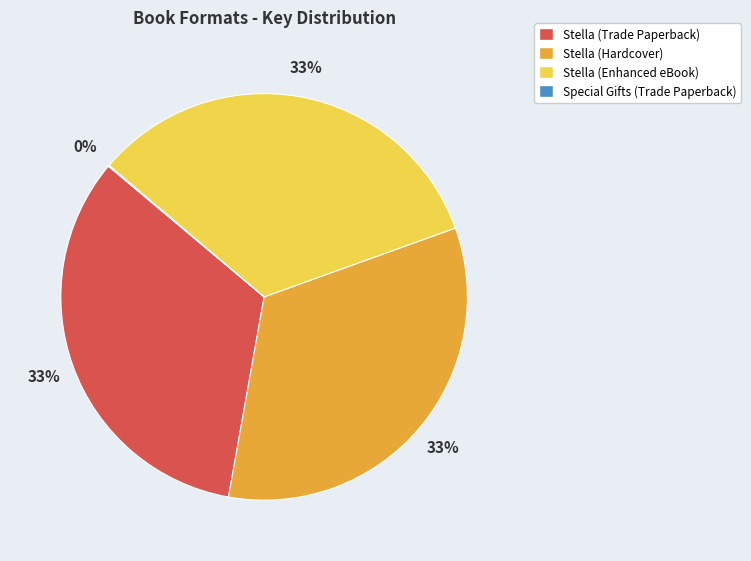

To the nearest percent, what is the average slice percentage?

25%